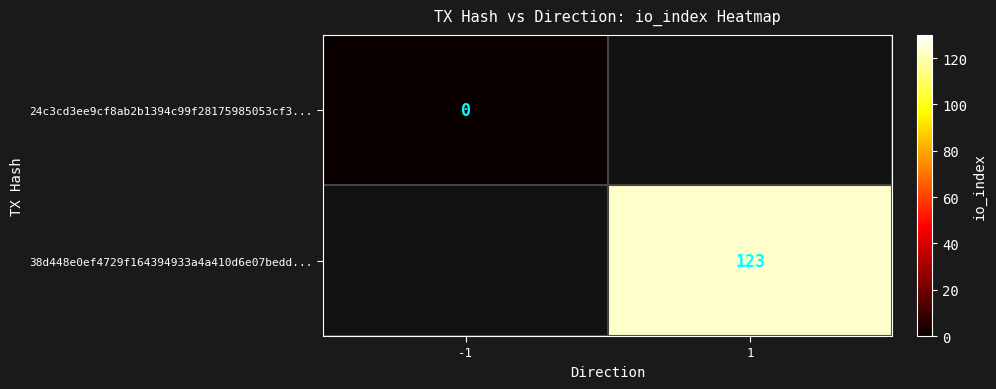

The value of 38d448e0ef4729f164394933a4a410d6e07bedd... at 1 is 212. True or false?

False